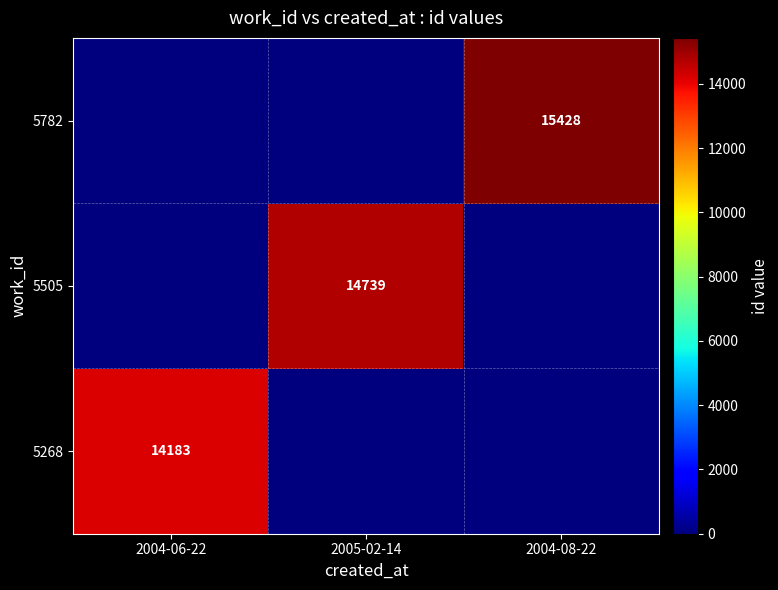

True or false: 5268 has a value of 20952 at 2004-06-22.

False